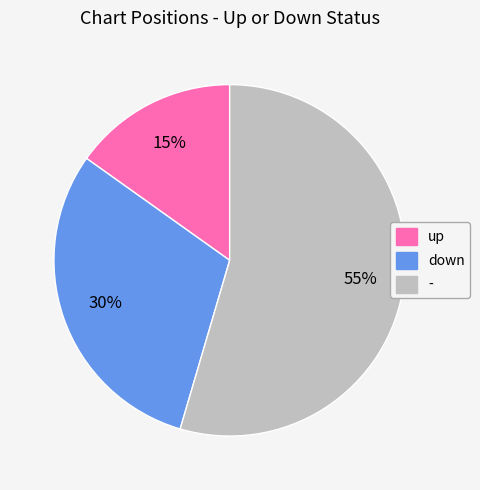

Is it true that up is 15% of the pie?

True